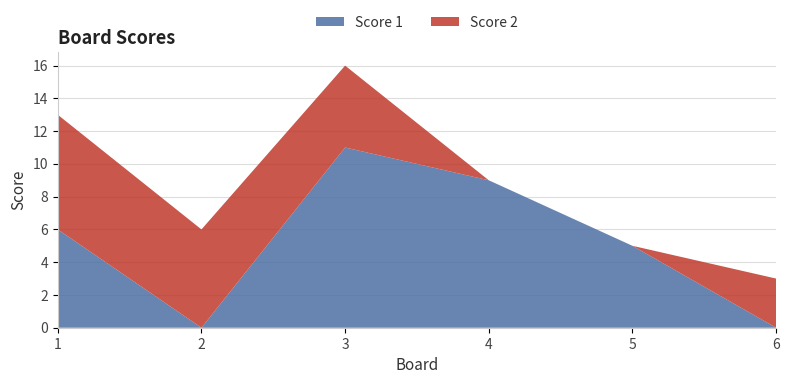

Reading left to right, list all the values displayed in this chart.

Score 1: 6	0	11	9	5	0
Score 2: 7	6	5	0	0	3